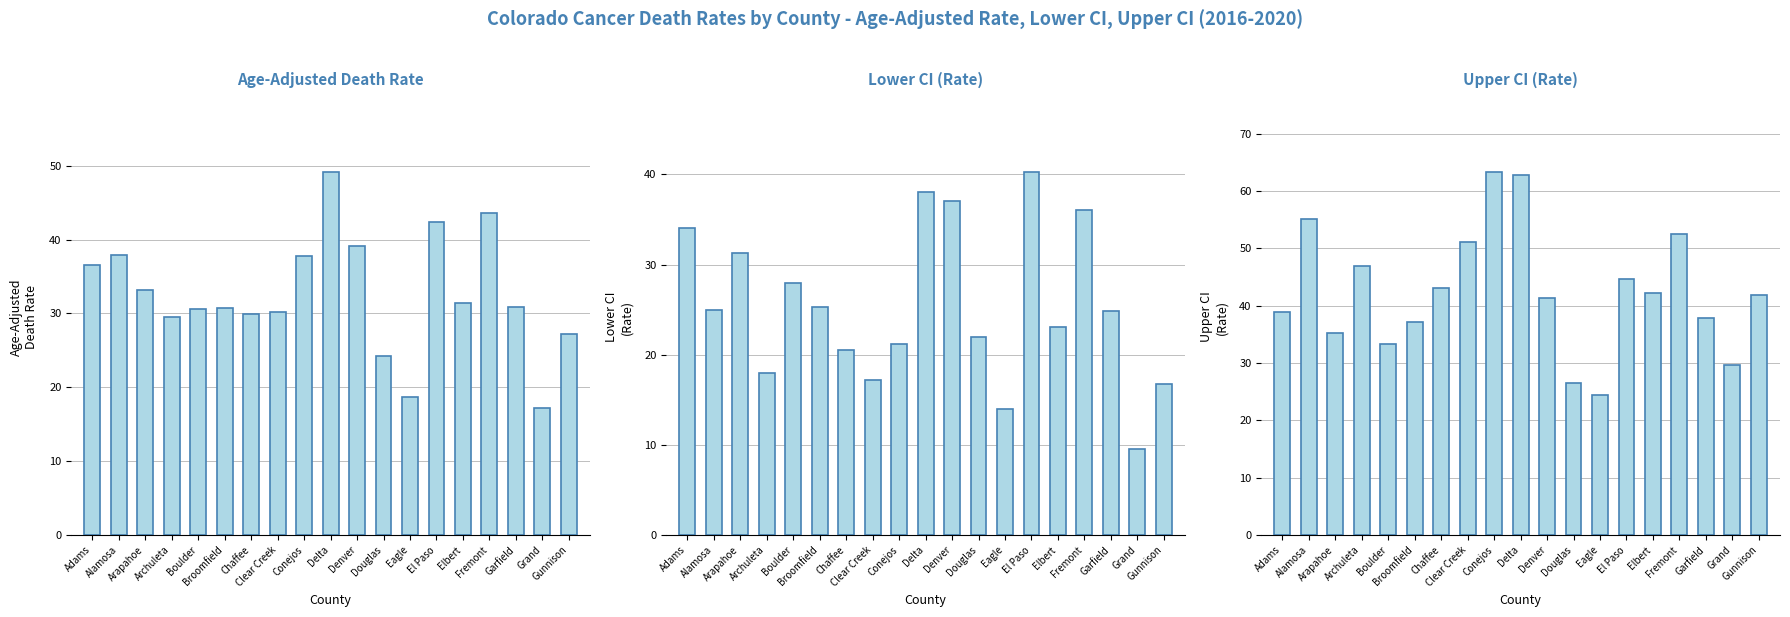

At which label does Upper CI reach its minimum?

Eagle